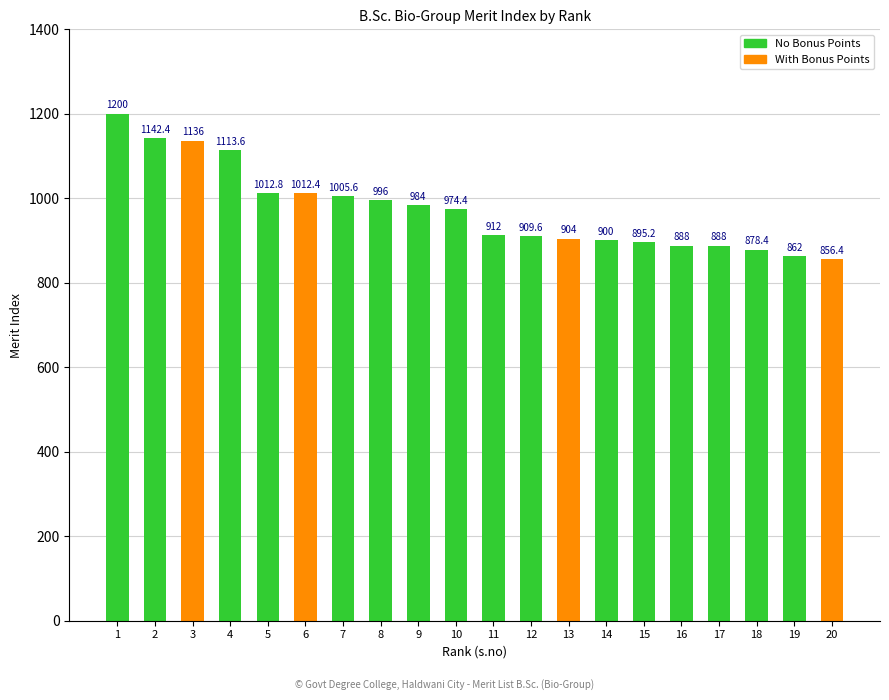

How many bars are there in total?

20